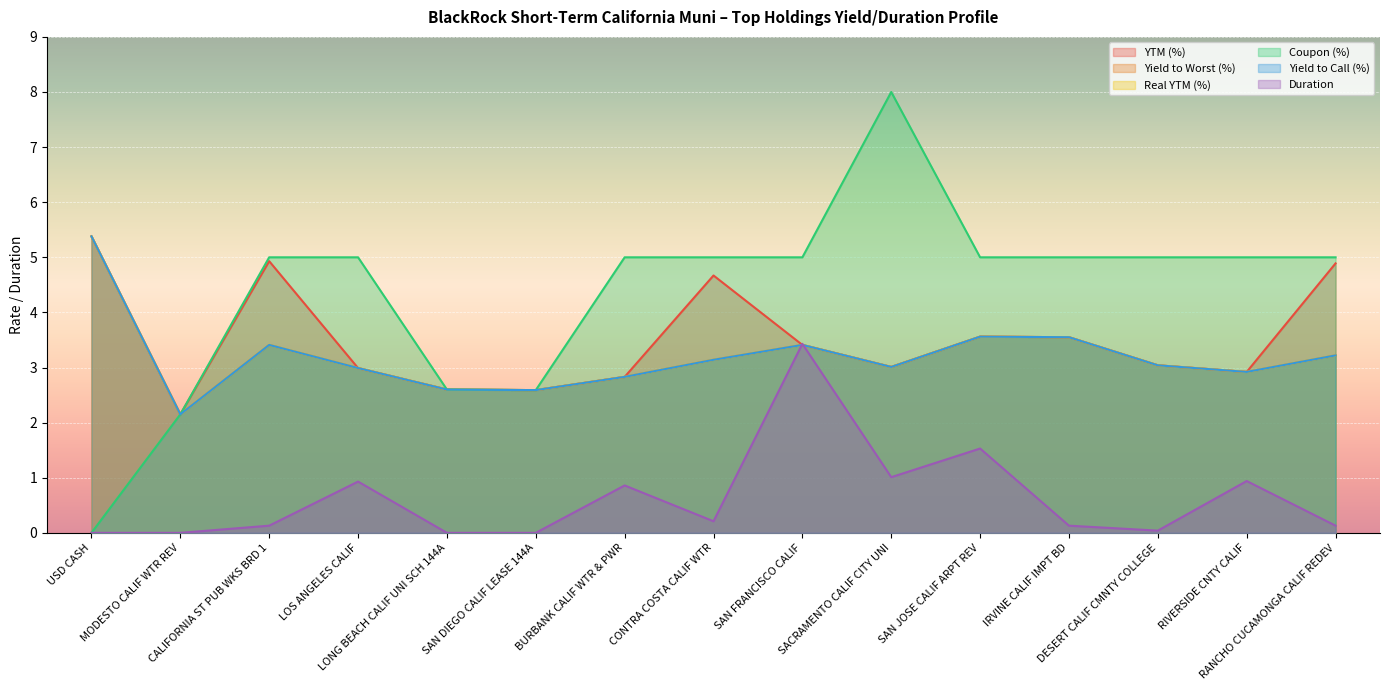

Which category has the lowest value across all series?

USD CASH